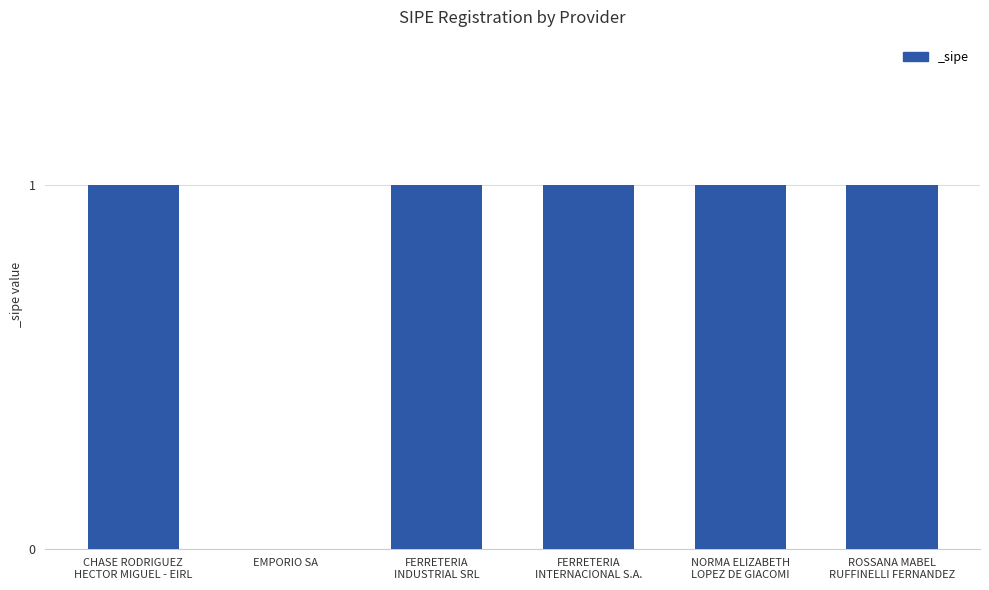

Are the bars horizontal?

No